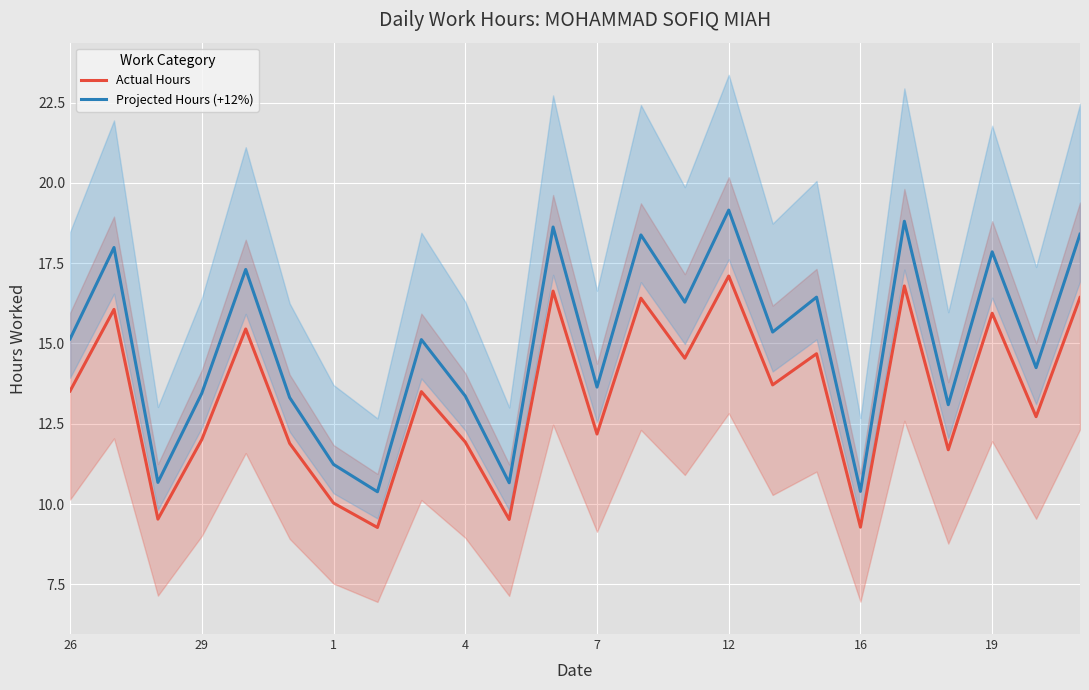

True or false: Projected Hours (+12%) and Actual Hours cross at least once.

False